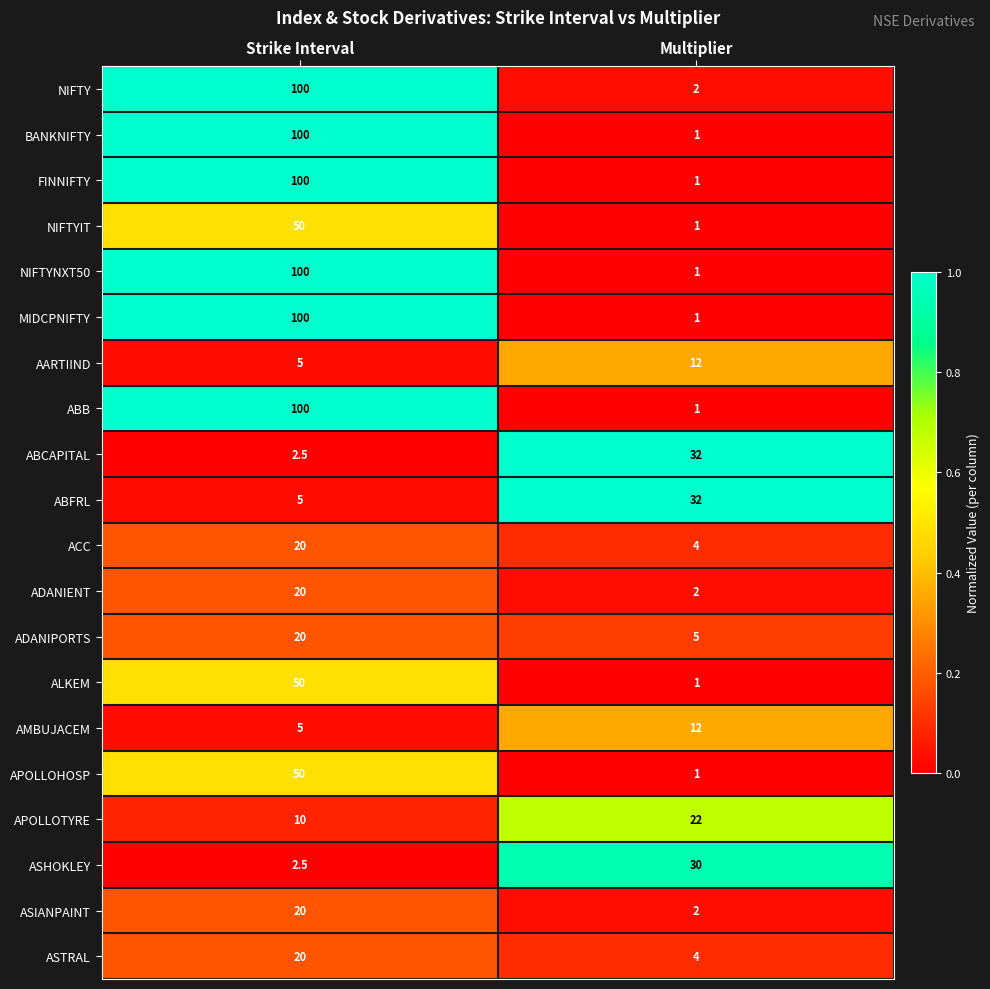

The value of ASIANPAINT at Strike Interval is 20.0. True or false?

True